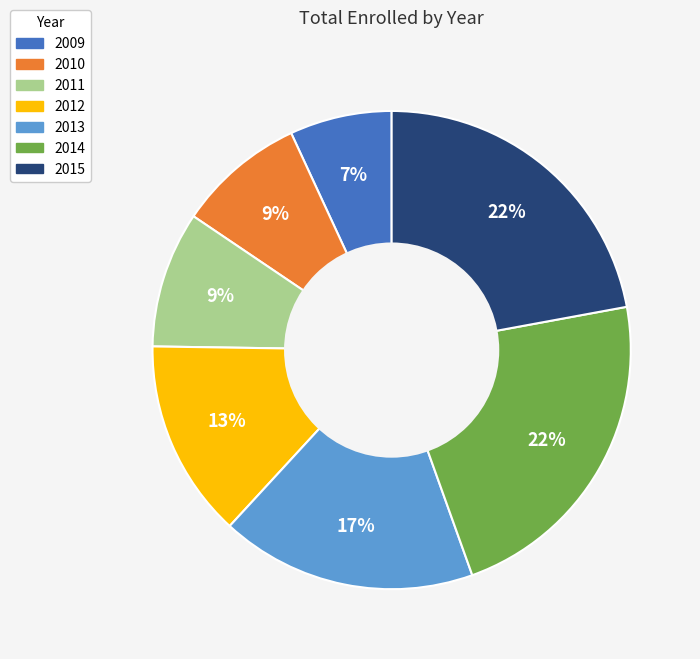

True or false: 2009 accounts for 7% of the total.

True